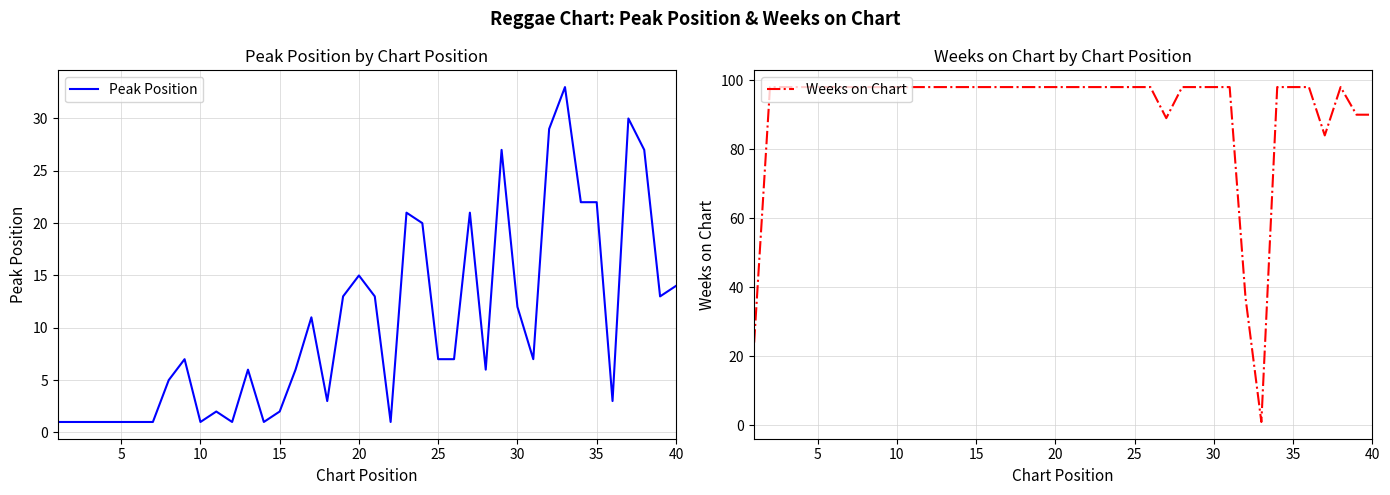

What is the greatest value displayed?

98